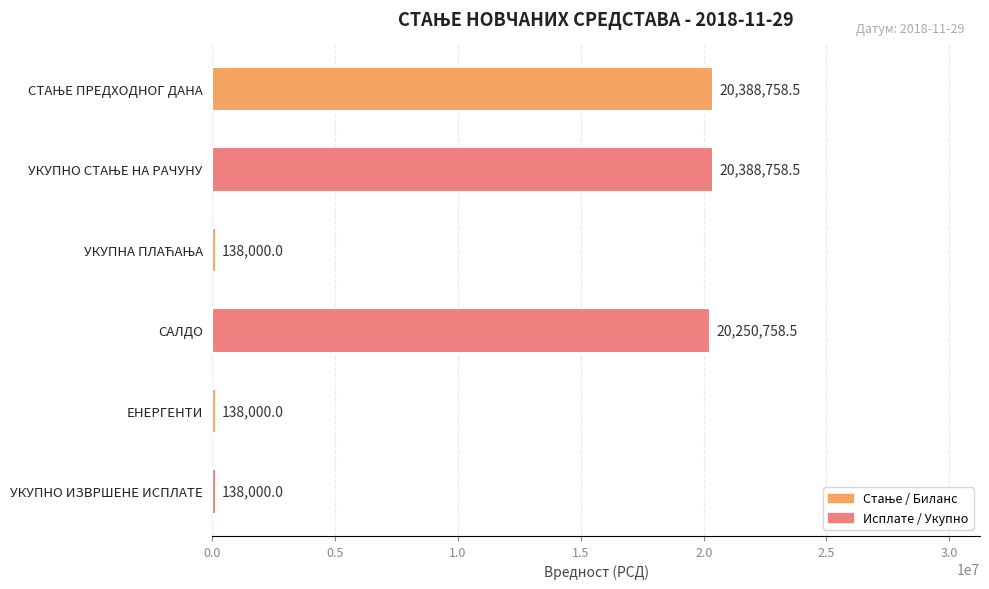

Are the bars horizontal?

Yes